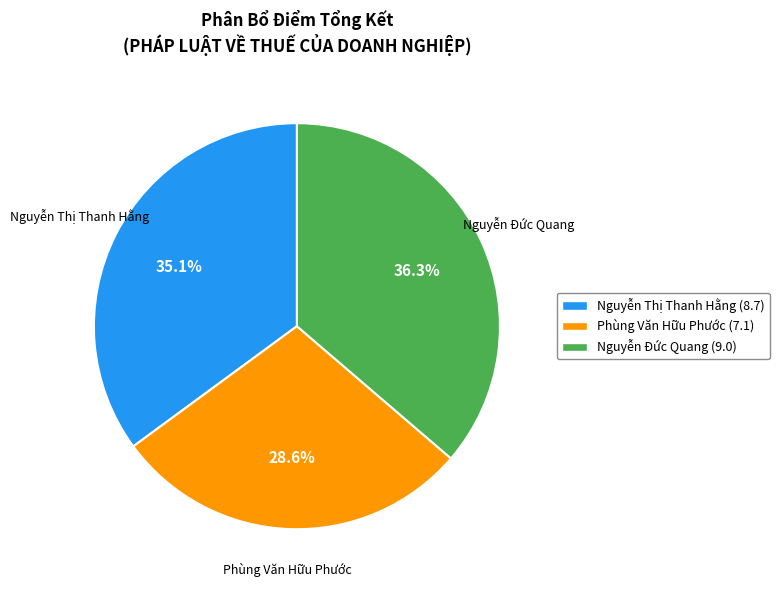

Is there any slice that represents more than half of the pie?

No